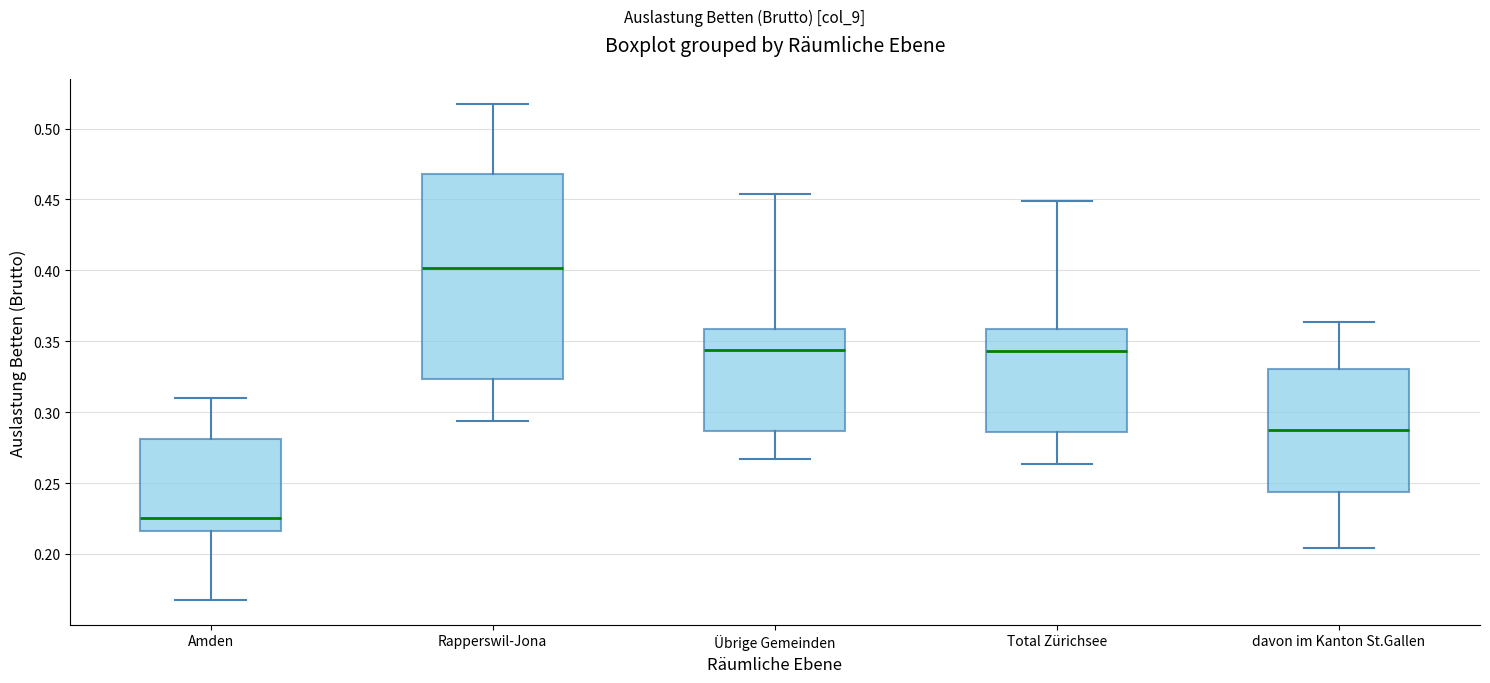

Comparing the boxes themselves (not the whiskers), which one is the tallest?

Rapperswil-Jona